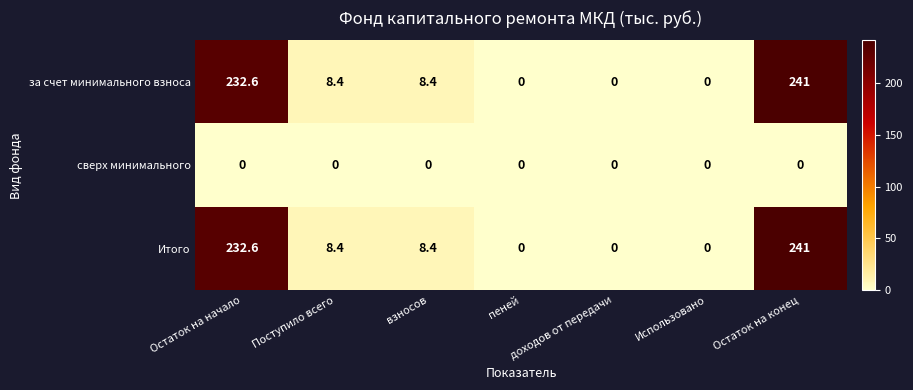

Where does the за счет минимального взноса series first go above 8?

Остаток на начало